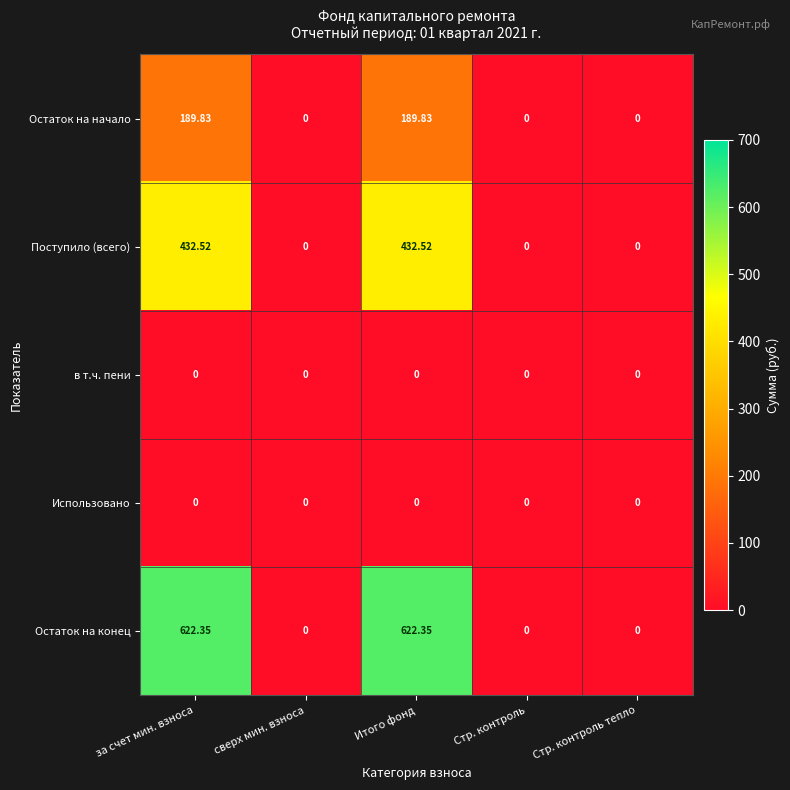

Between за счет мин. взноса and Стр. контроль, which series saw the biggest shift?

Остаток на конец